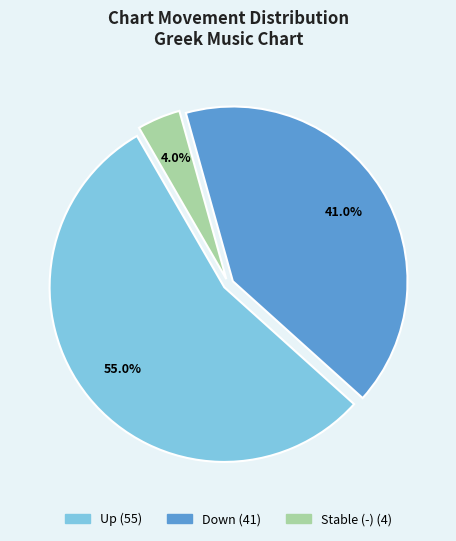

Is there any slice that represents more than half of the pie?

Yes